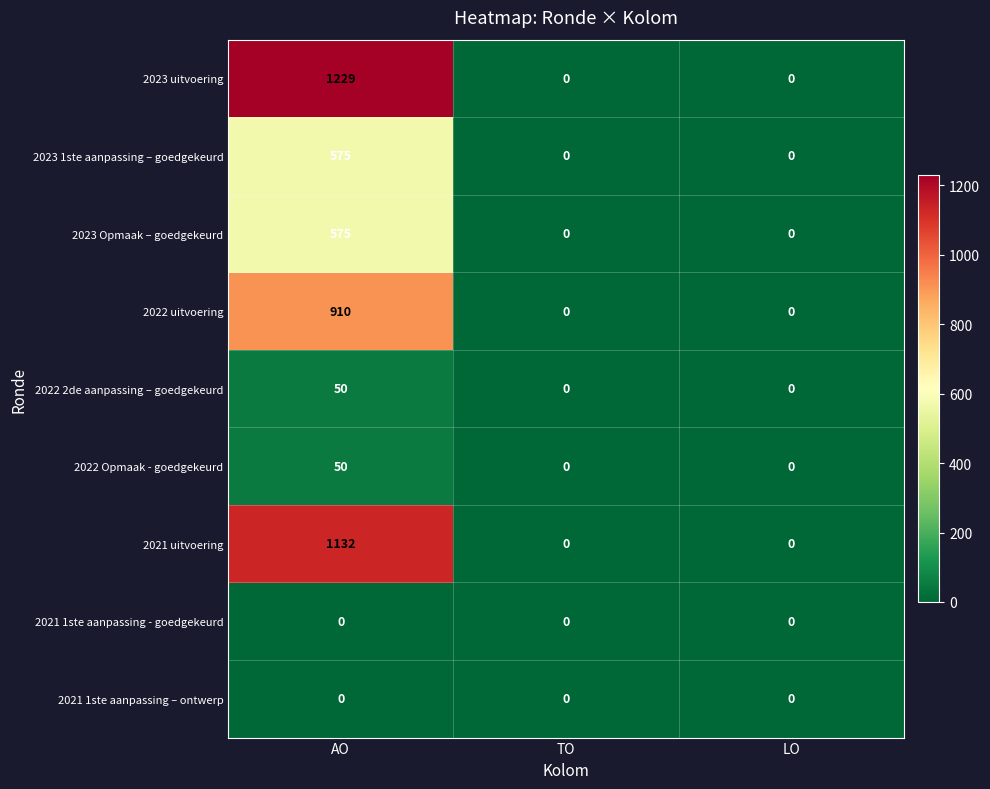

Which series has the largest range (max minus min)?

2023 uitvoering